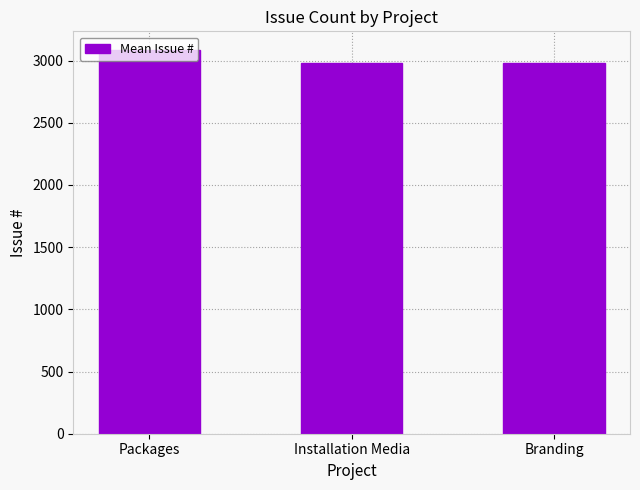

What is the difference between the maximum and minimum values?

98.5